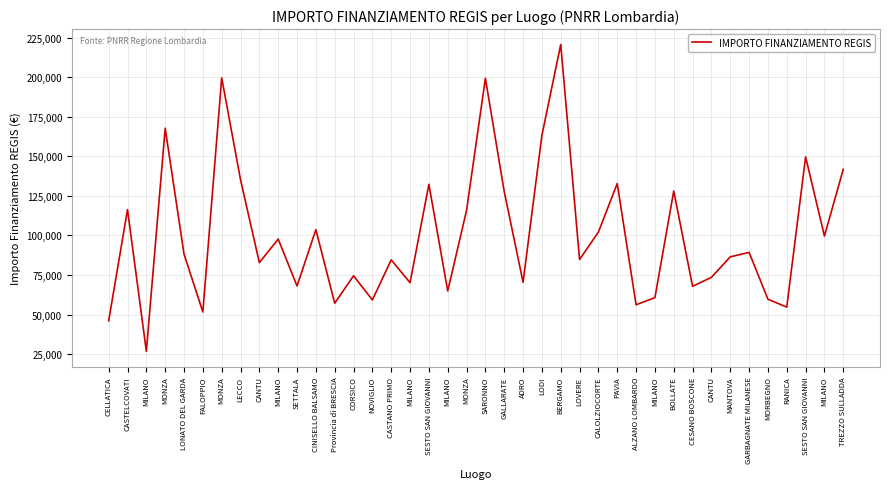

Reading left to right, list all the values displayed in this chart.

CELLATICA=46044.5	CASTELCOVATI=116324.6	MILANO=26730.0	MONZA=167724.8	LONATO DEL GARDA=88213.8	FALOPPIO=51620.1	MONZA=199567.7	LECCO=135157.2	CANTU=82798.6	MILANO=97694.9	SETTALA=68057.8	CINISELLO BALSAMO=103619.9	Provincia di BRESCIA=57160.7	CORSICO=74486.0	NOVIGLIO=59229.0	CASTANO PRIMO=84538.8	MILANO=70120.9	SESTO SAN GIOVANNI=132279.7	MILANO=64886.6	MONZA=115789.8	SARONNO=199303.9	GALLARATE=127674.8	ADRO=70397.4	LODI=163198.8	BERGAMO=220663.0	LOVERE=84744.5	CALOLZIOCORTE=102092.5	PAVIA=132781.0	ALZANO LOMBARDO=56181.6	MILANO=60687.8	BOLLATE=128032.6	CESANO BOSCONE=67843.7	CANTU=73496.1	MANTOVA=86448.2	GARBAGNATE MILANESE=89266.3	MORBEGNO=59681.5	RANICA=54682.1	SESTO SAN GIOVANNI=149604.4	MILANO=99582.8	TREZZO SULLADDA=141794.5